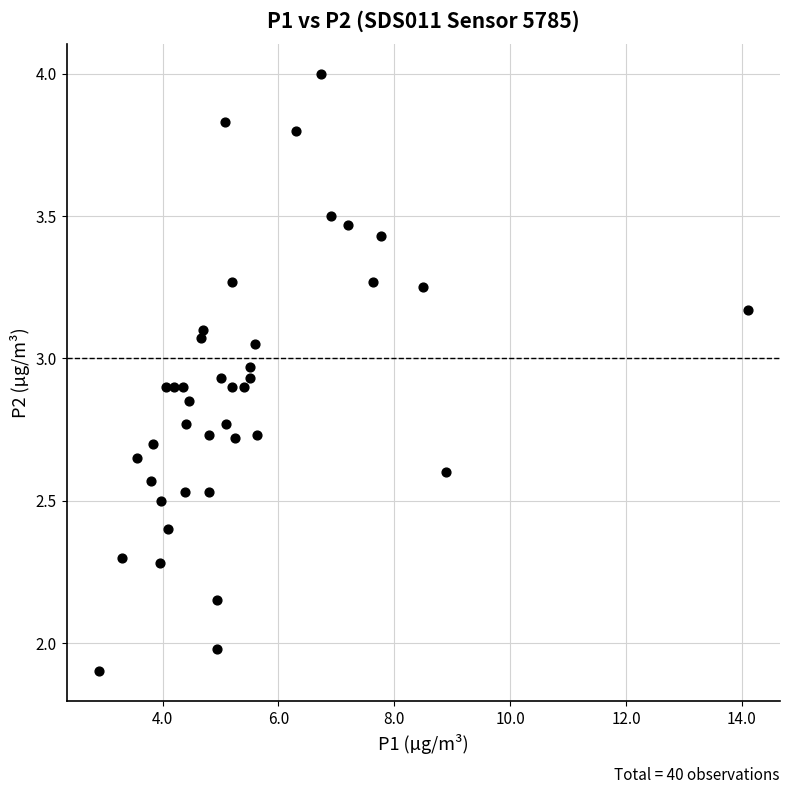

What is the range of X values (max minus min)?

11.2